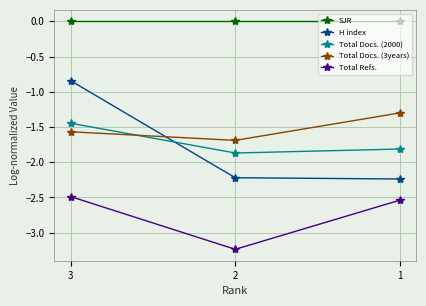

What is the average value of the H index series?

-1.8